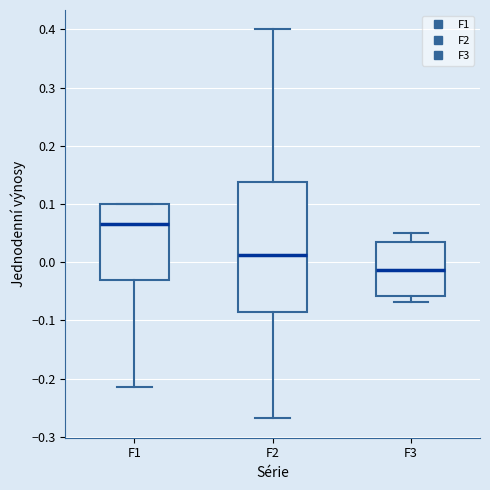

Which box is the tallest, from its lower edge to its upper edge?

F2